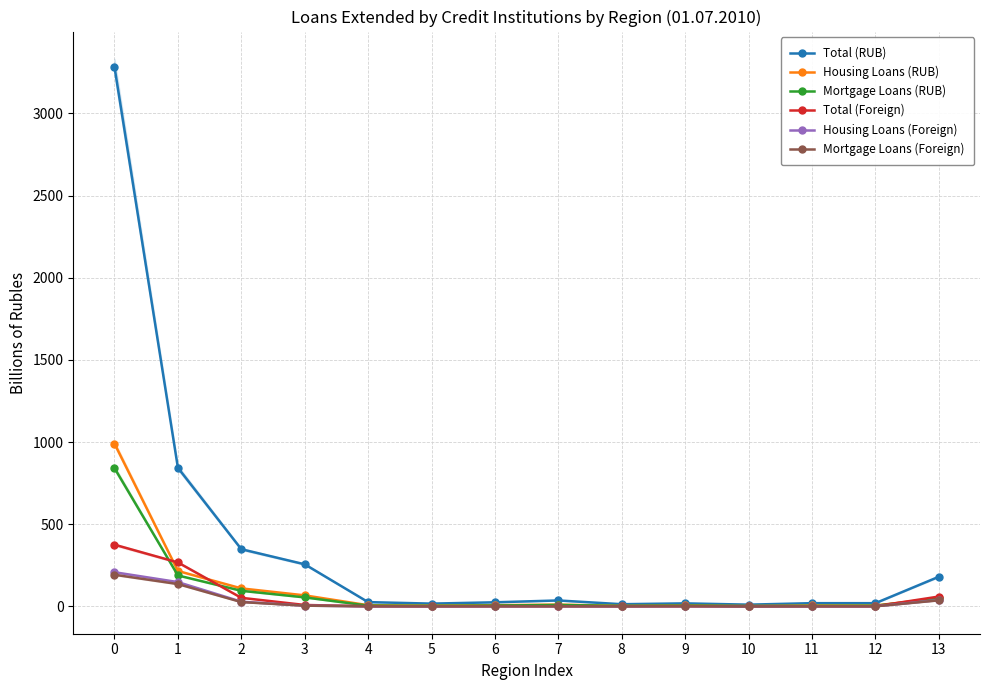

What is the value of the Total (Foreign) point at the 7th from the left?

1.1